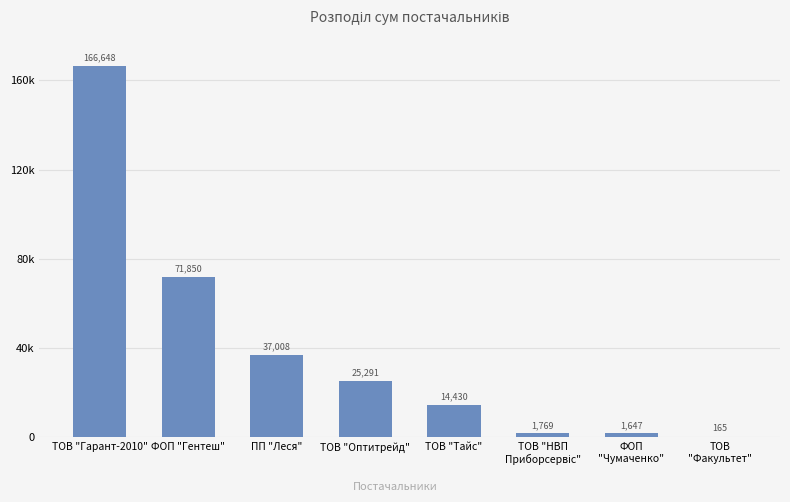

Reading left to right, list all the values displayed in this chart.

ТОВ "Гарант-2010"=166648.4	ФОП "Гентеш"=71849.7	ПП "Леся"=37007.6	ТОВ "Оптитрейд"=25290.8	ТОВ "Тайс"=14430.0	ТОВ "НВП
Приборсервіс"=1768.6	ФОП
"Чумаченко"=1647.0	ТОВ
"Факультет"=165.0